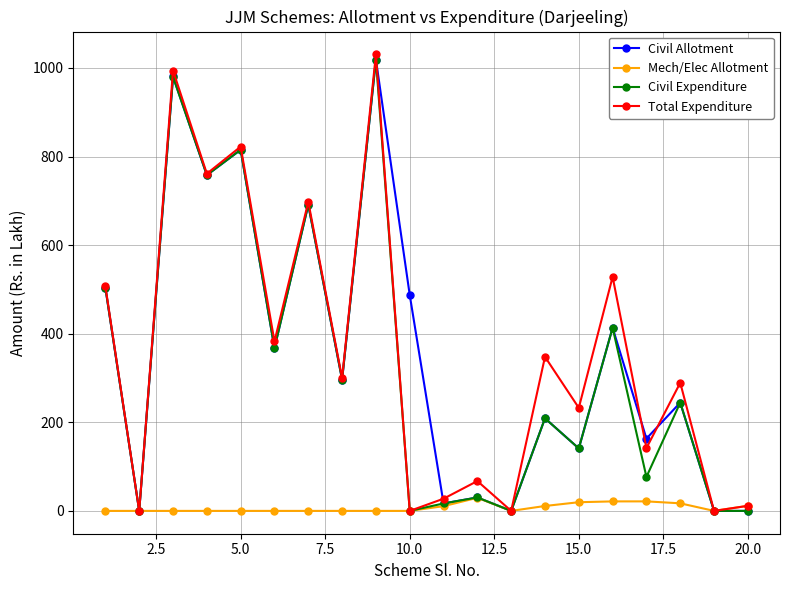

True or false: Civil Expenditure has more than 2 interior local peaks.

True